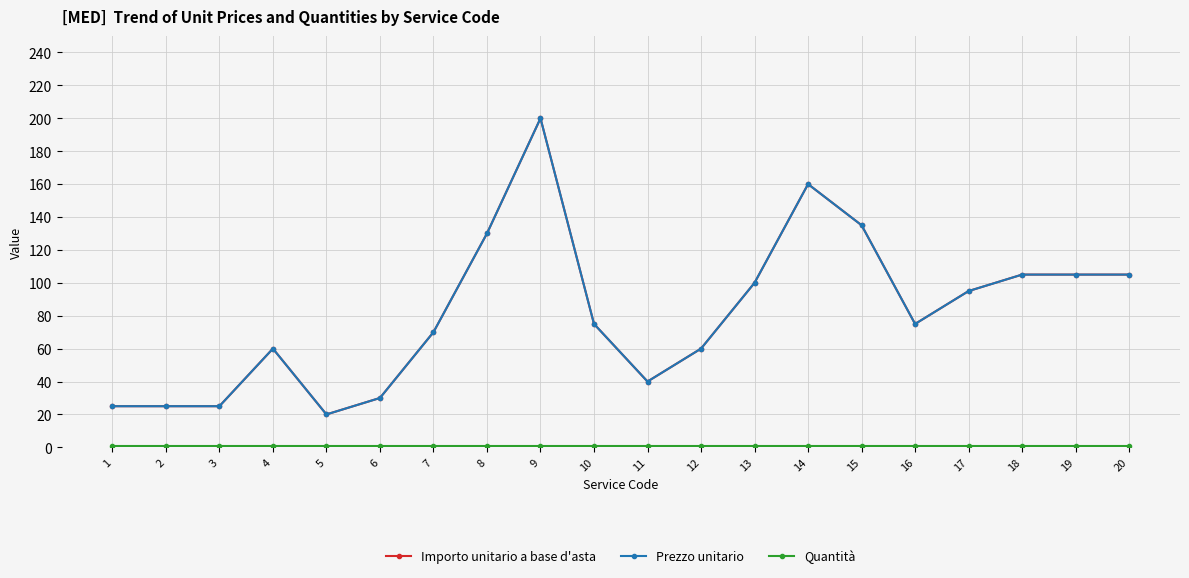

Is this an area chart (filled region under the line)?

No